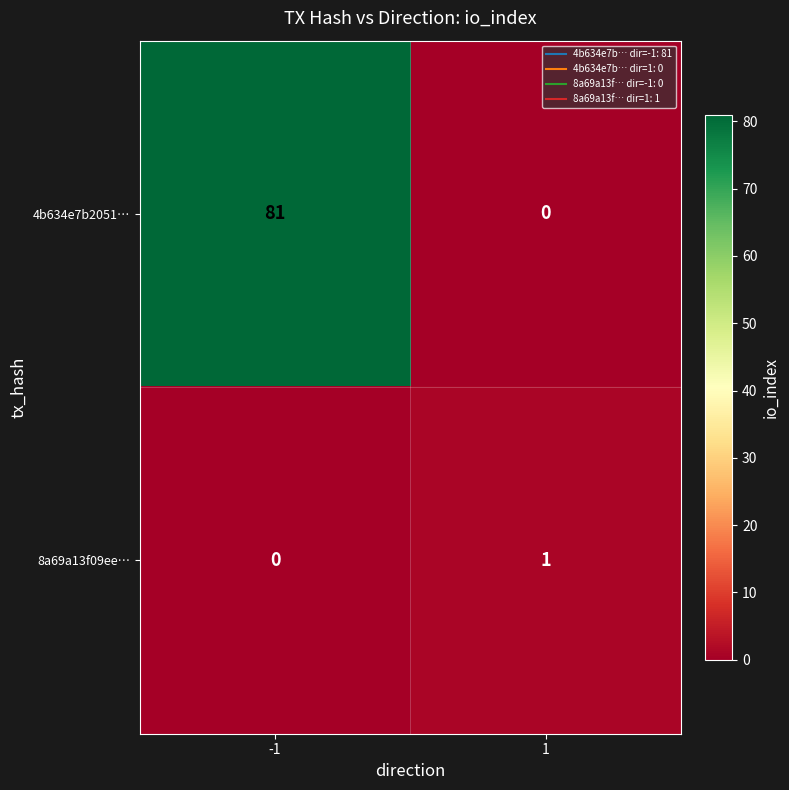

Which series has the largest range (max minus min)?

4b634e7b2051…